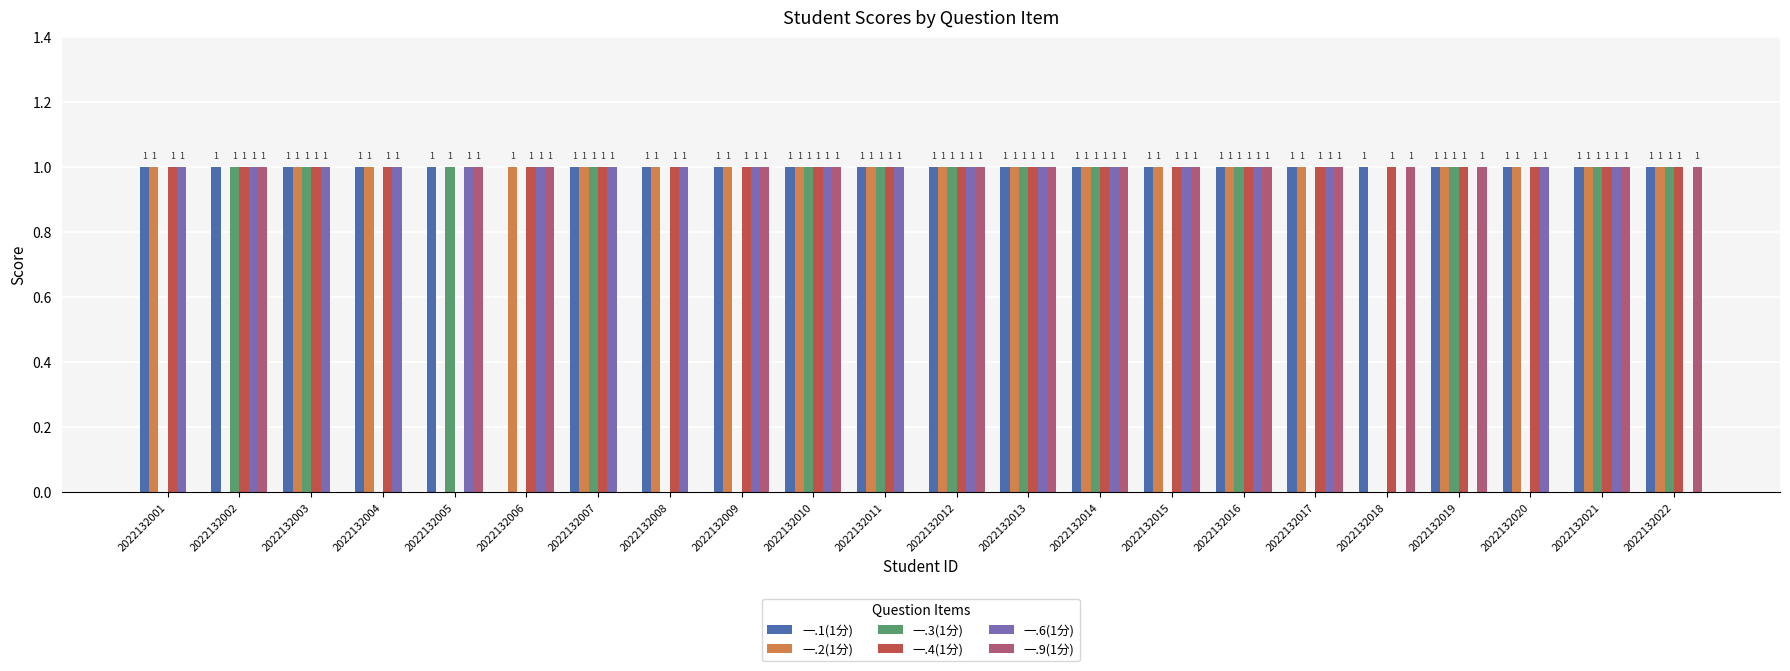

Is it true that 一.9(1分) equals 1 at 2022132015?

True